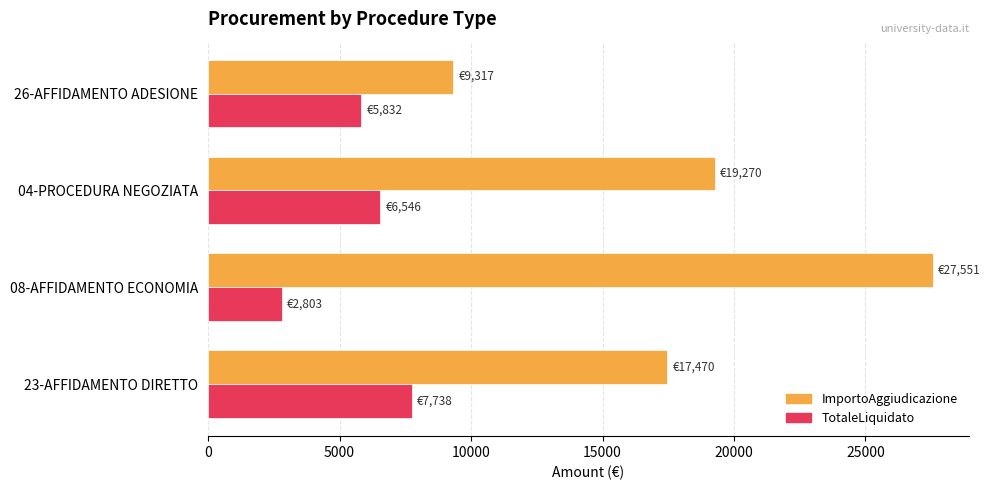

What is the sum of all TotaleLiquidato values?

22919.0